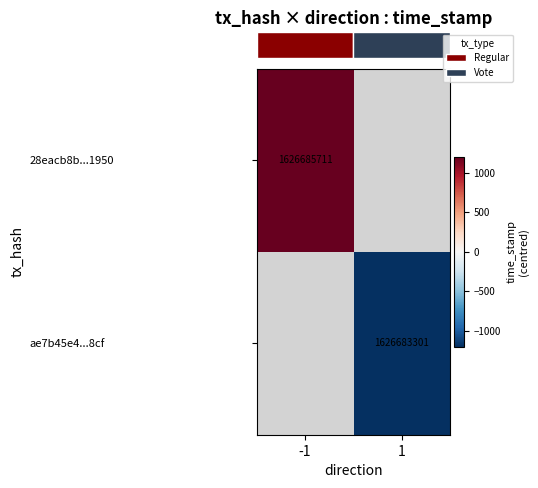

The row_1 series shows -1205.0 at 1. True or false?

True